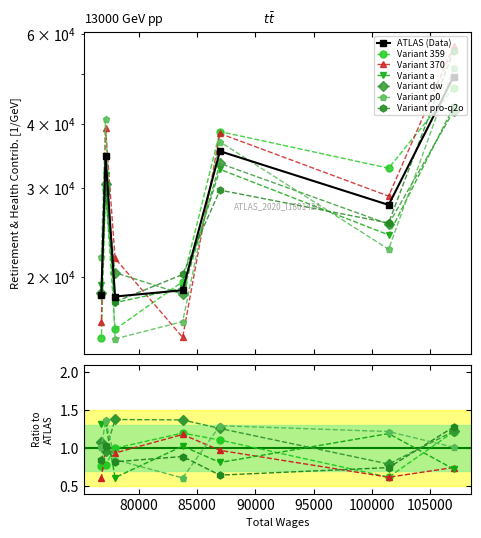

Between 83760.0 and 76787.0, which is larger?

83760.0